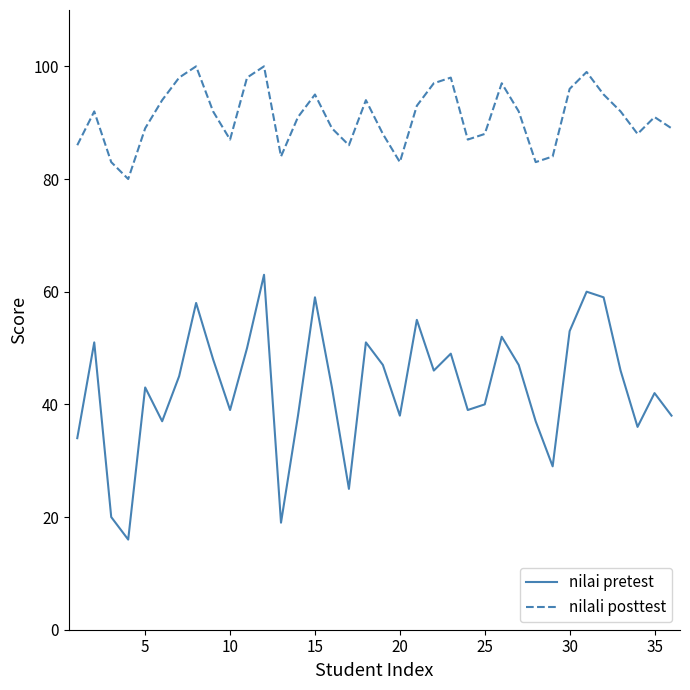

What is the difference between the maximum and minimum values in the nilali posttest series?

20